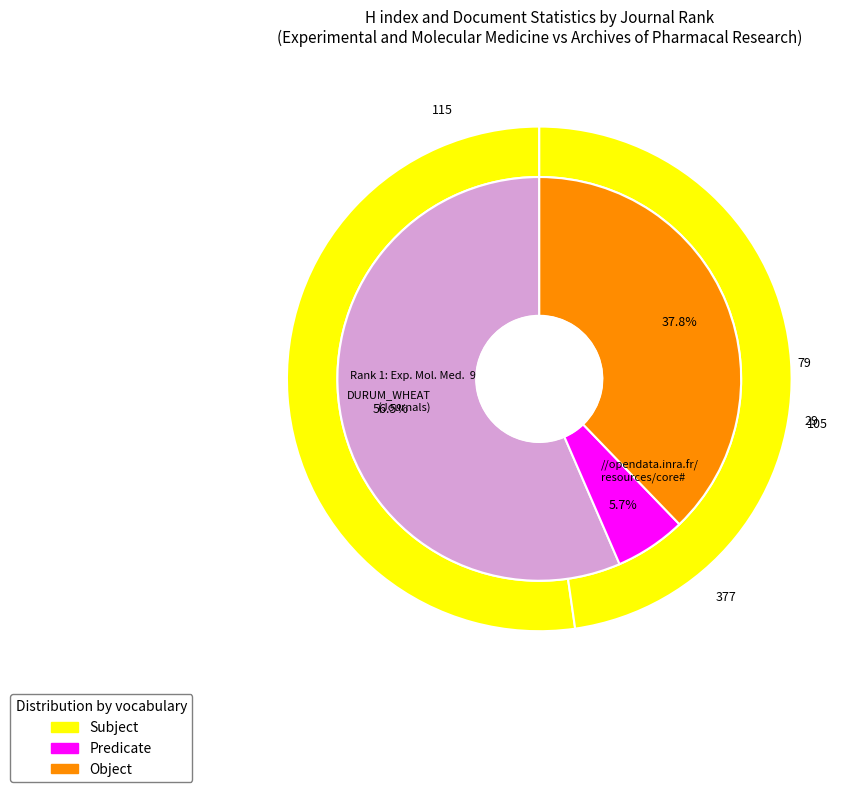

To the nearest percent, what is the combined percentage of Rank 1: Experimental and Molecular Medicine and Rank 2: Archives of Pharmacal Research?

100%